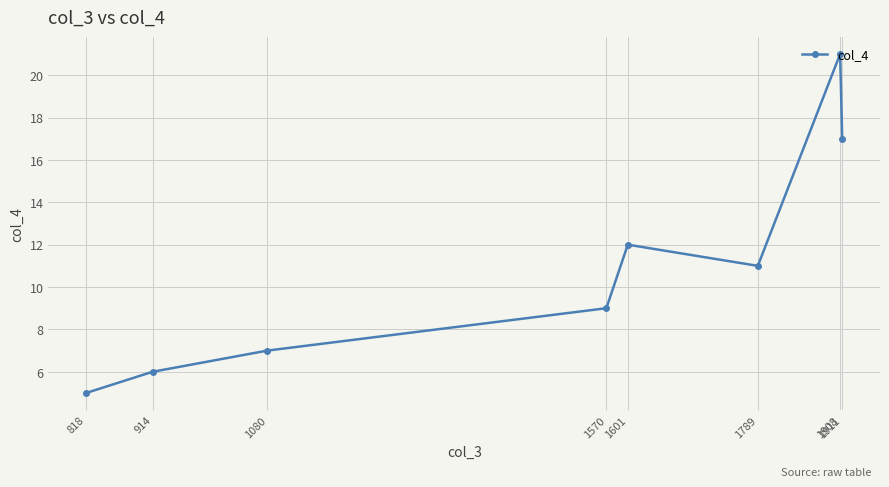

At which label is the value closest to 13?

1601